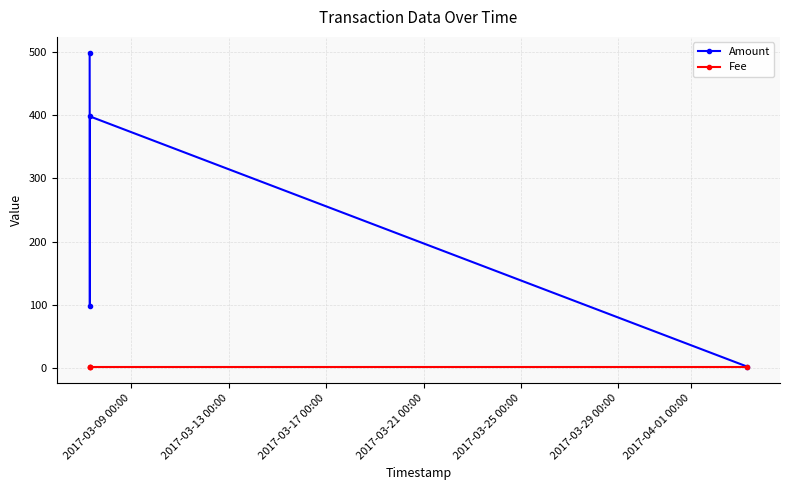

What is the value of the Amount point at the 1st from the left?

499.0